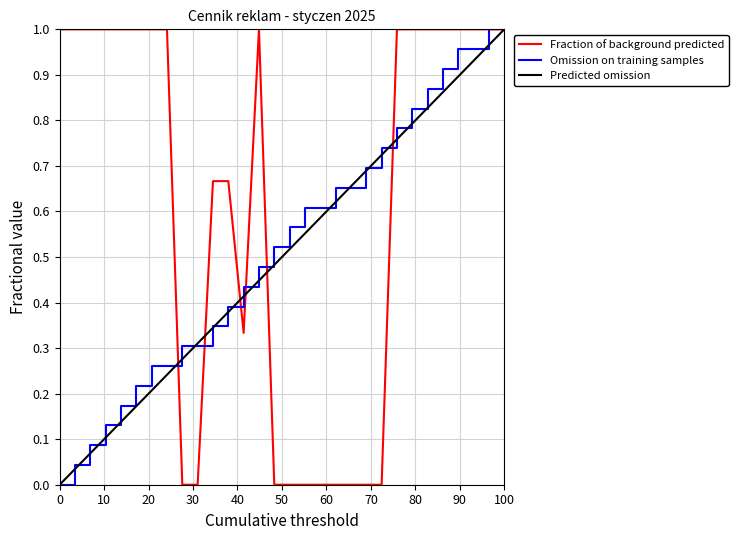

What is the greatest value displayed?

1.0